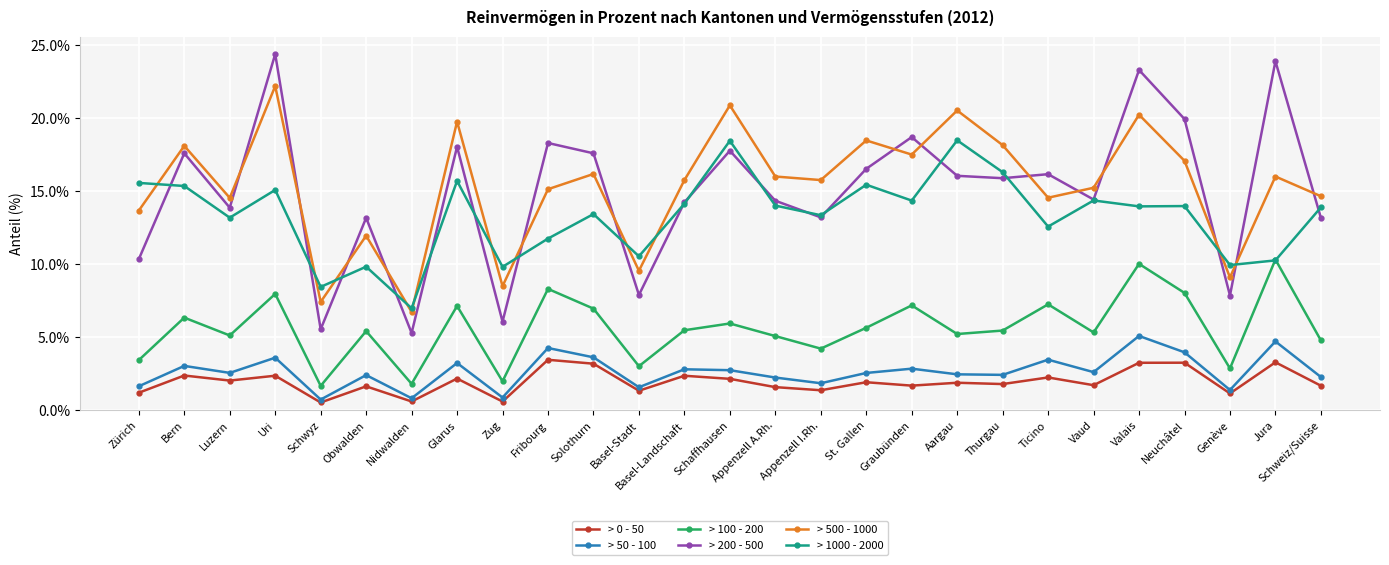

What is the minimum value for > 100 - 200?

1.7